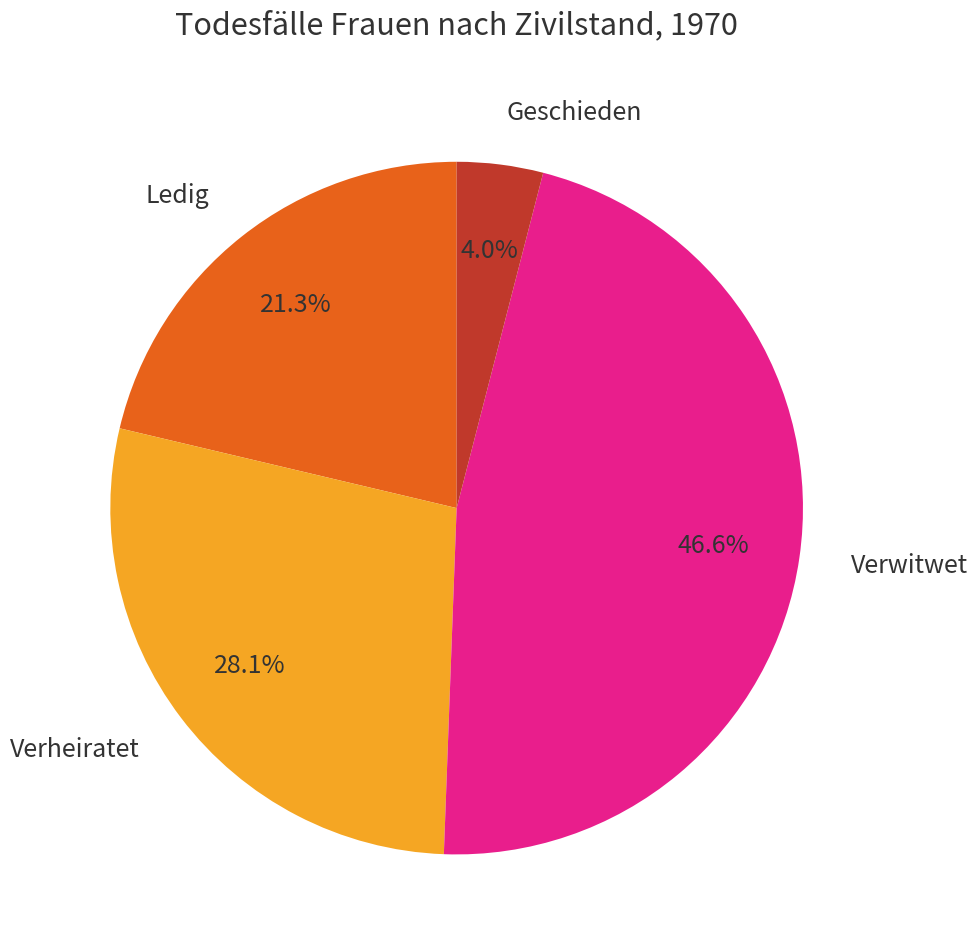

True or false: Verwitwet accounts for 47% of the total.

True